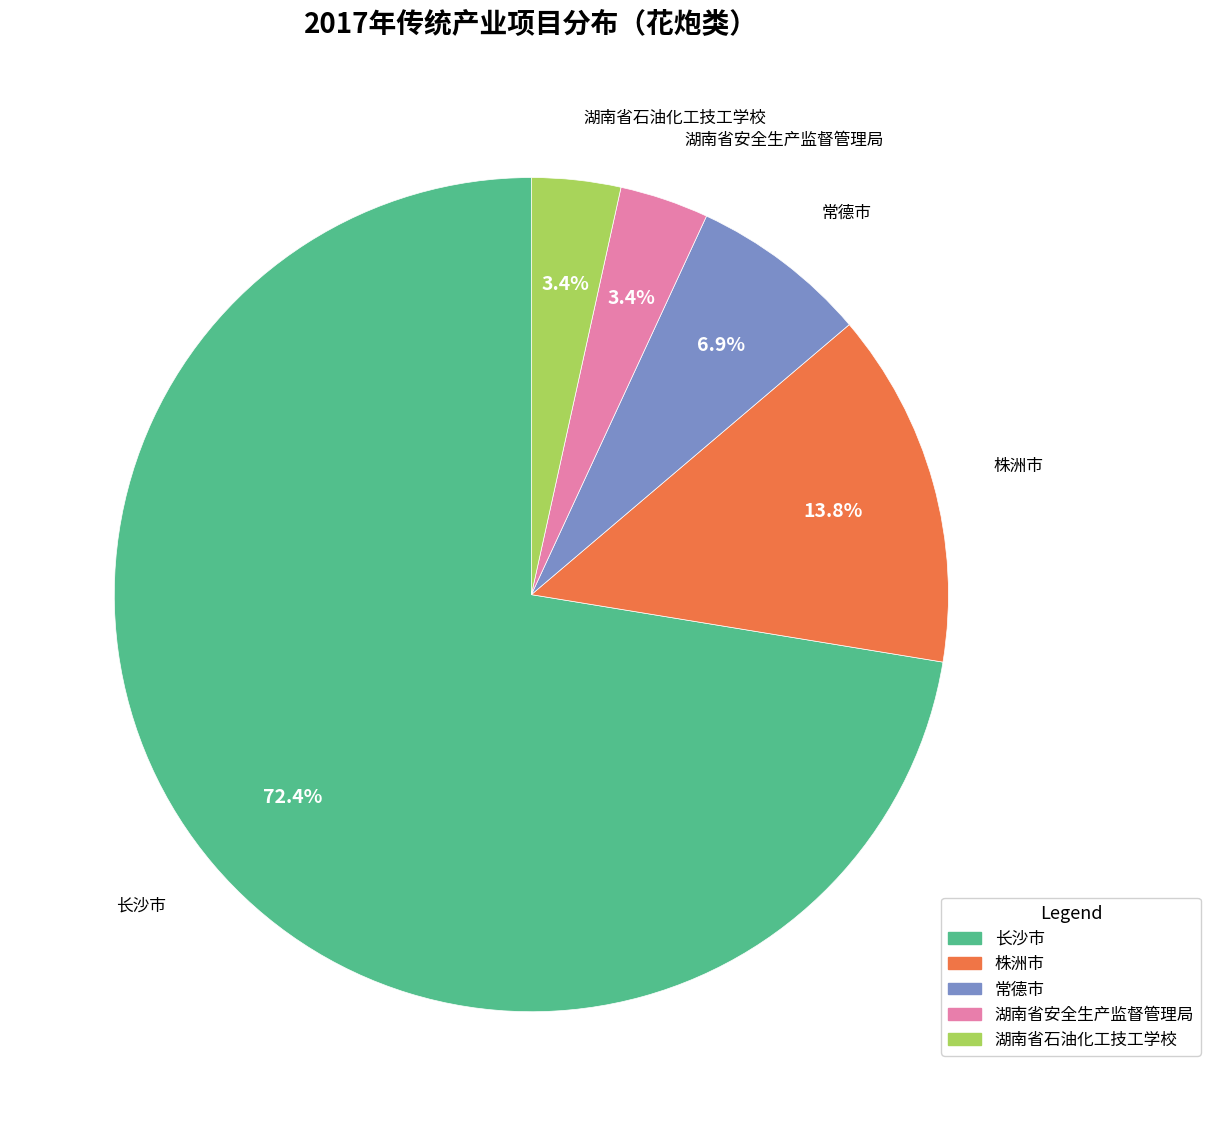

Do 长沙市 and 湖南省石油化工技工学校 together represent more than half of the pie?

Yes